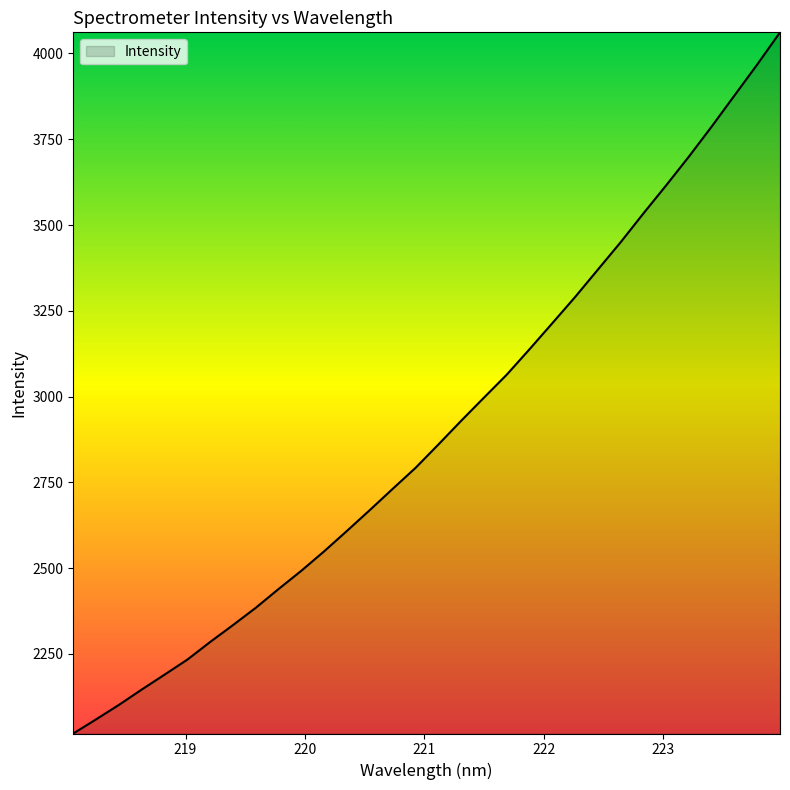

What is the greatest value displayed?

4061.7